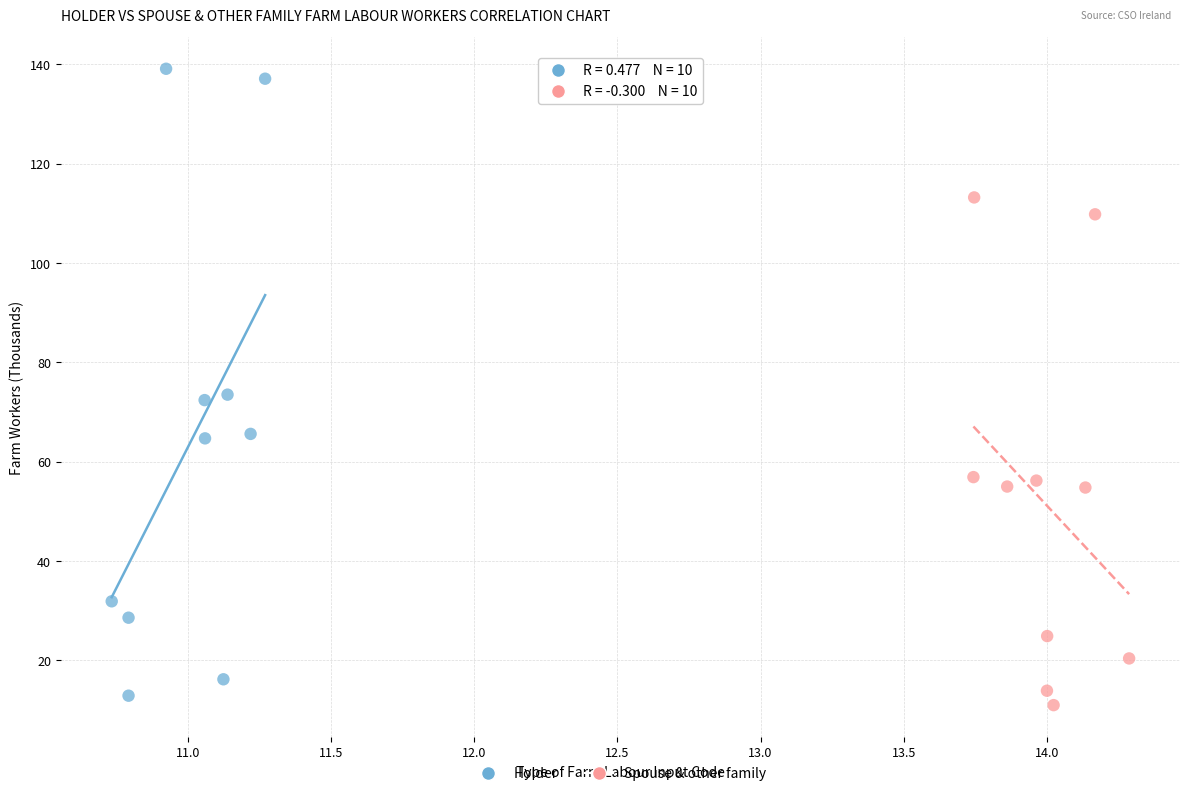

Which series contains the highest Y value?

Holder